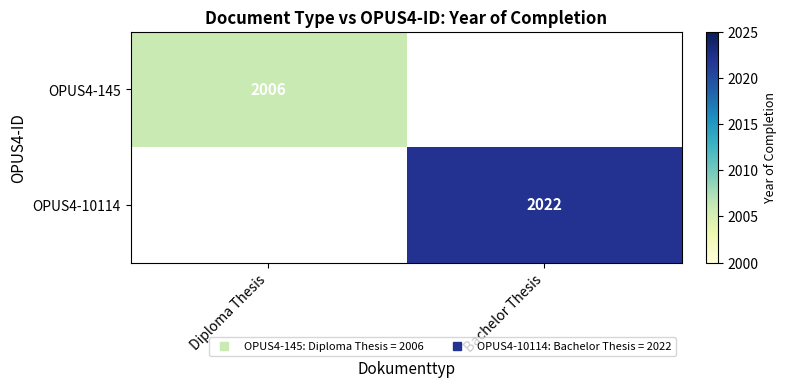

What is the approximate value of OPUS4-145 at Diploma Thesis?

2006.0